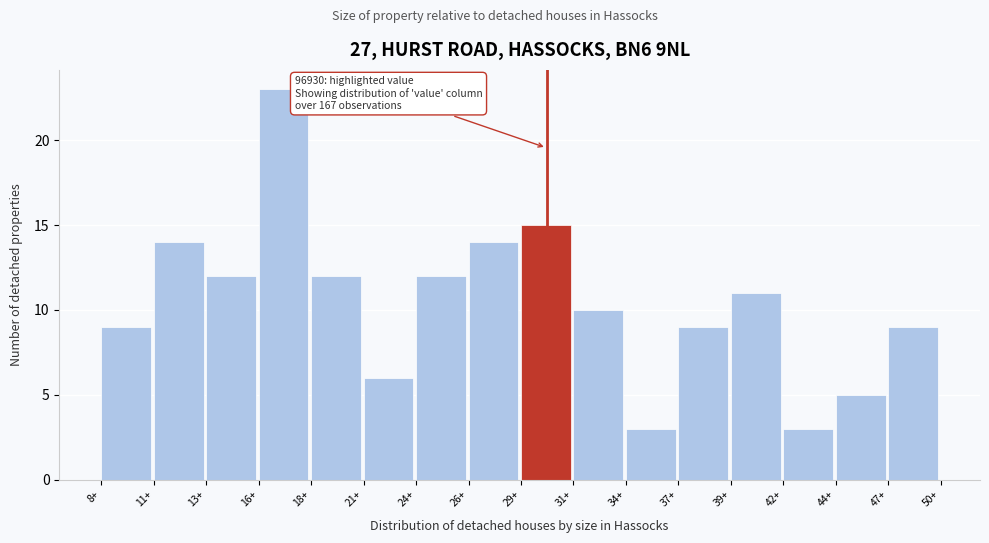

Reading left to right, extract all data points from this chart.

9	14	12	23	12	6	12	14	15	10	3	9	11	3	5	9